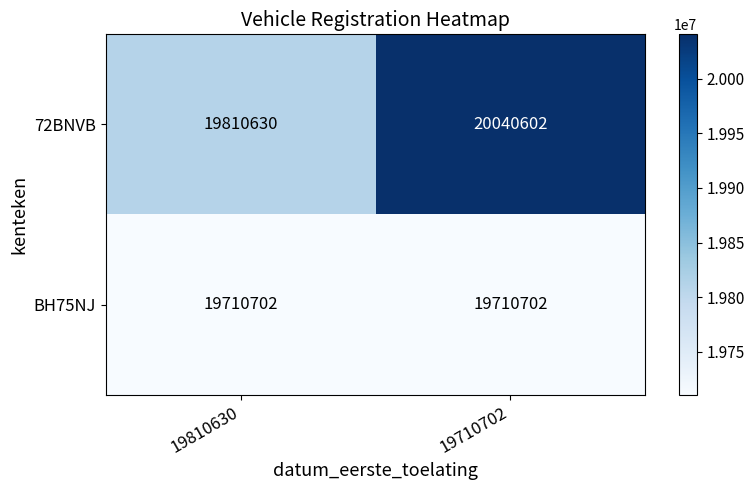

At which label does 72BNVB reach its minimum?

19810630